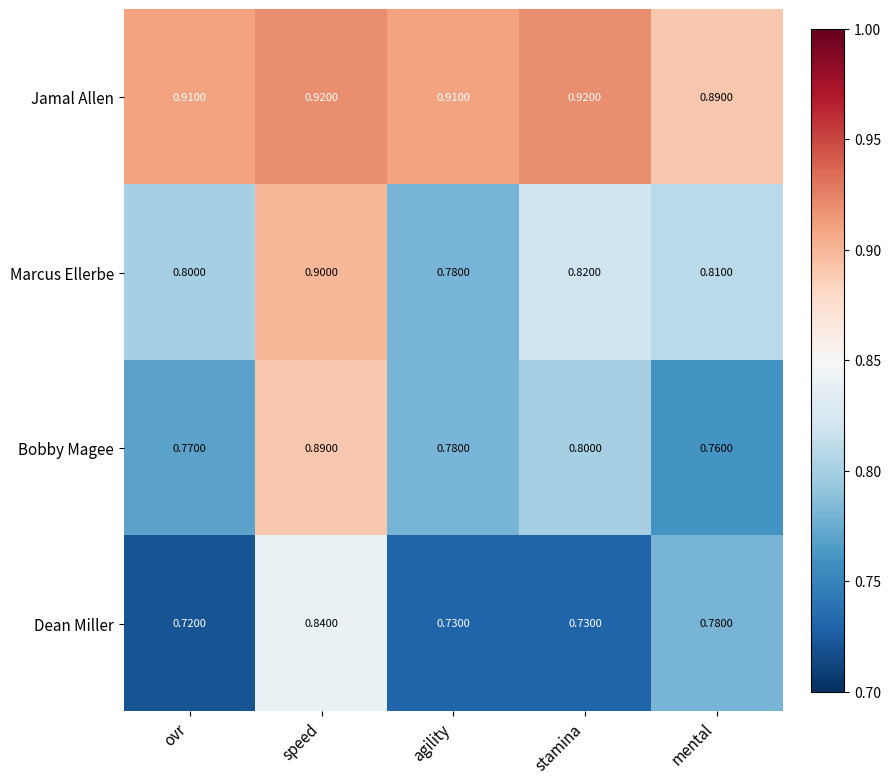

Rank the series at ovr from highest to lowest value.

Jamal Allen, Marcus Ellerbe, Bobby Magee, Dean Miller